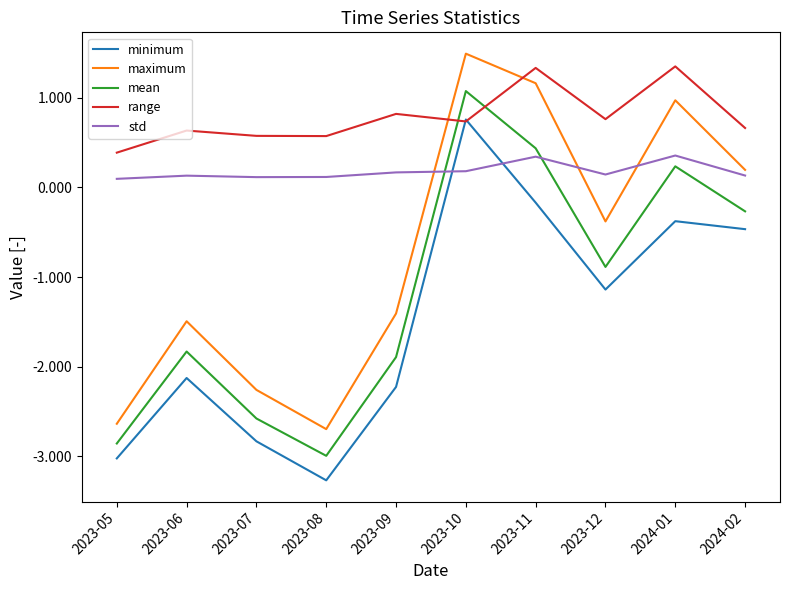

Which series ends up on top after the final intersection of mean and std?

std